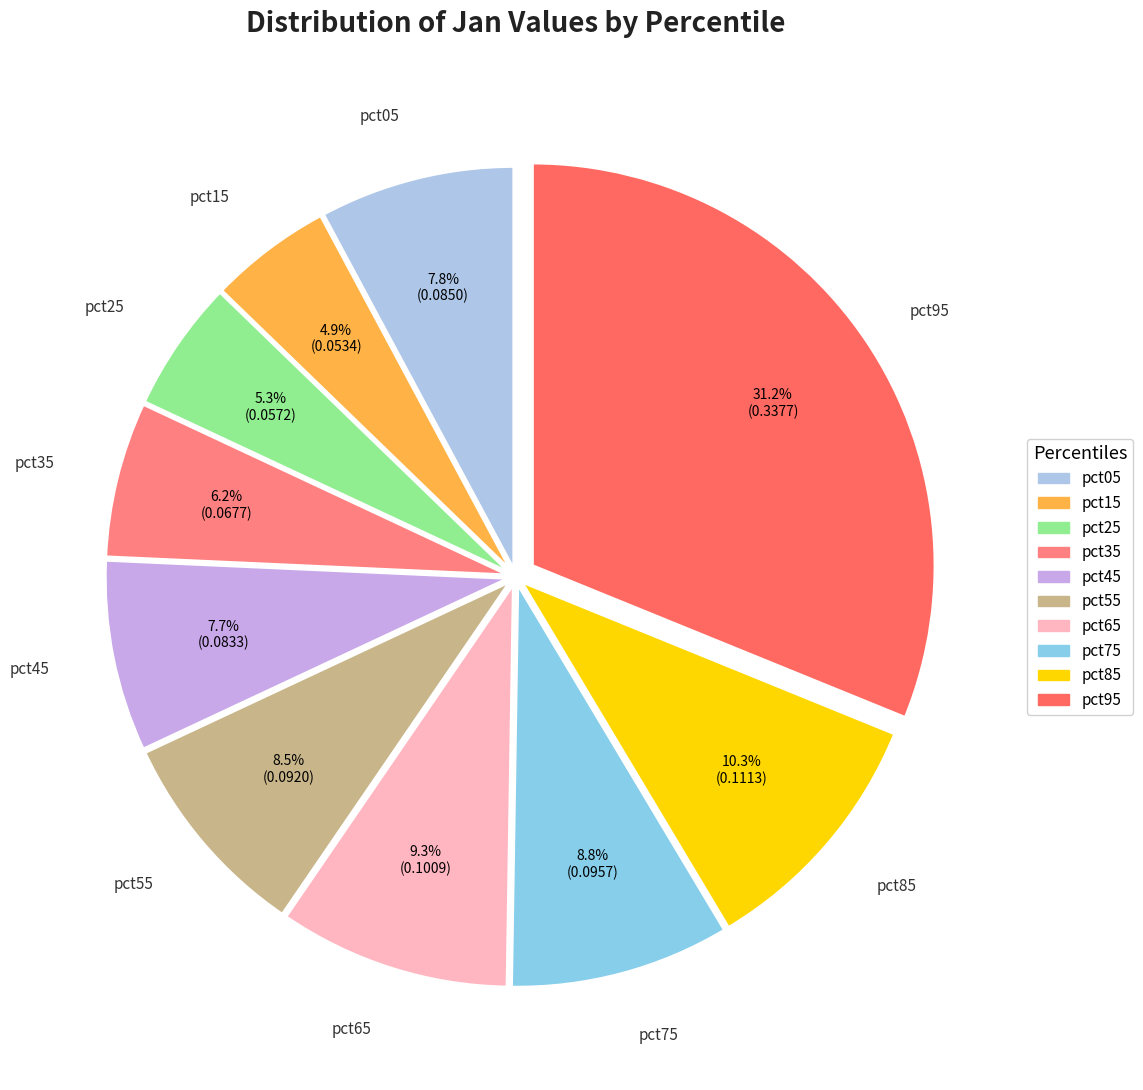

To the nearest percent, what percentage of the pie is pct15?

5%